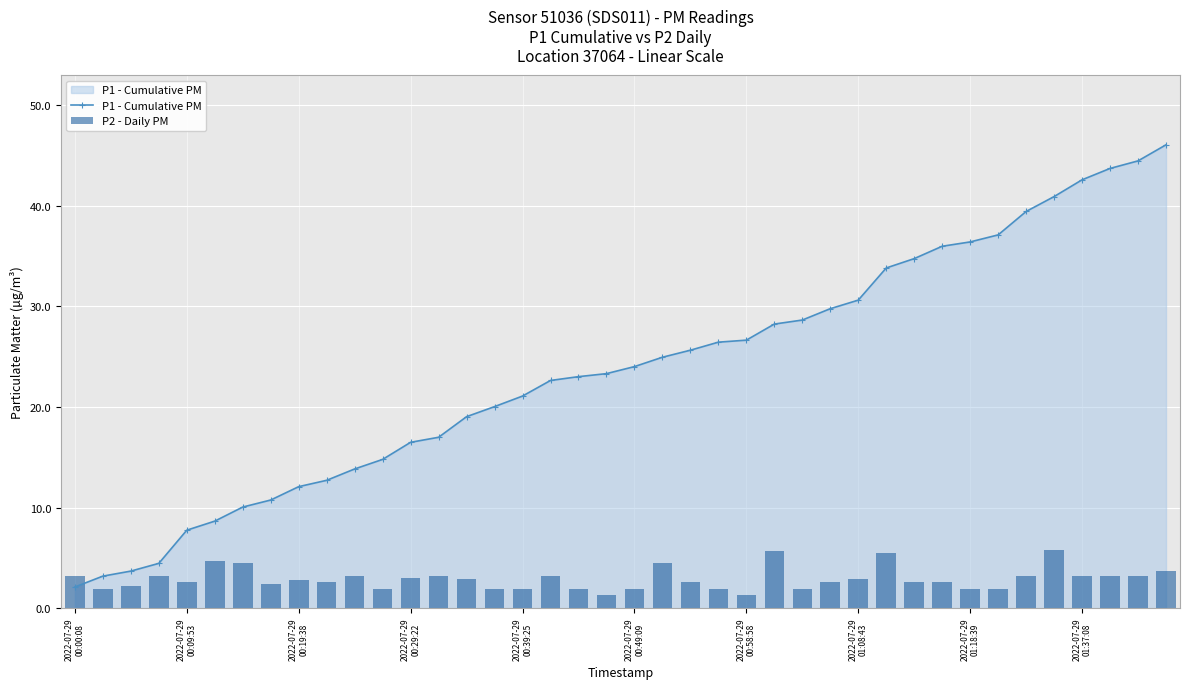

Reading left to right, extract all data points from this chart.

P1 - Cumulative PM: 2.1	3.2	3.7	4.5	7.8	8.7	10.1	10.8	12.1	12.7	13.8	14.8	16.5	17.0	19.0	20.0	21.1	22.6	23.0	23.3	24.0	24.9	25.6	26.4	26.6	28.2	28.6	29.8	30.6	33.8	34.8	36.0	36.4	37.1	39.4	40.9	42.6	43.7	44.5	46.1
P2 - Daily PM: 3.2	1.9	2.2	3.2	2.6	4.7	4.5	2.4	2.8	2.6	3.2	1.9	3.0	3.2	2.9	1.9	1.9	3.2	1.9	1.3	1.9	4.5	2.6	1.9	1.3	5.6	1.9	2.6	2.9	5.4	2.6	2.6	1.9	1.9	3.2	5.8	3.2	3.2	3.2	3.6